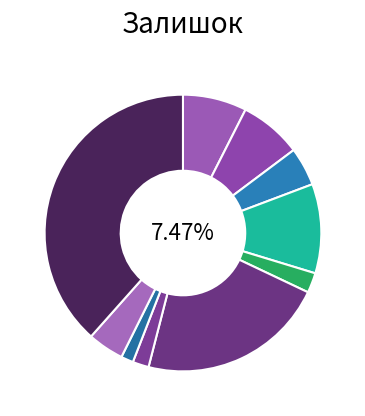

To the nearest percent, what is the average slice percentage?

10%